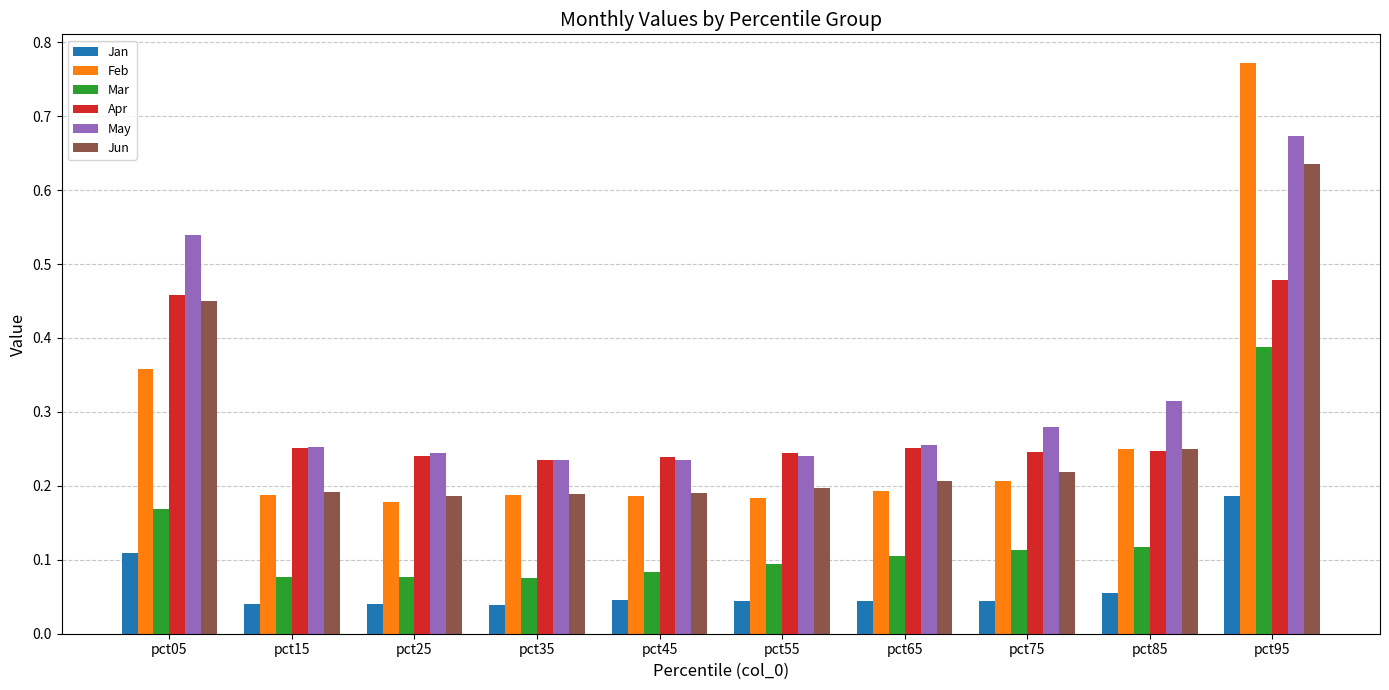

How many distinct data groups are displayed?

6